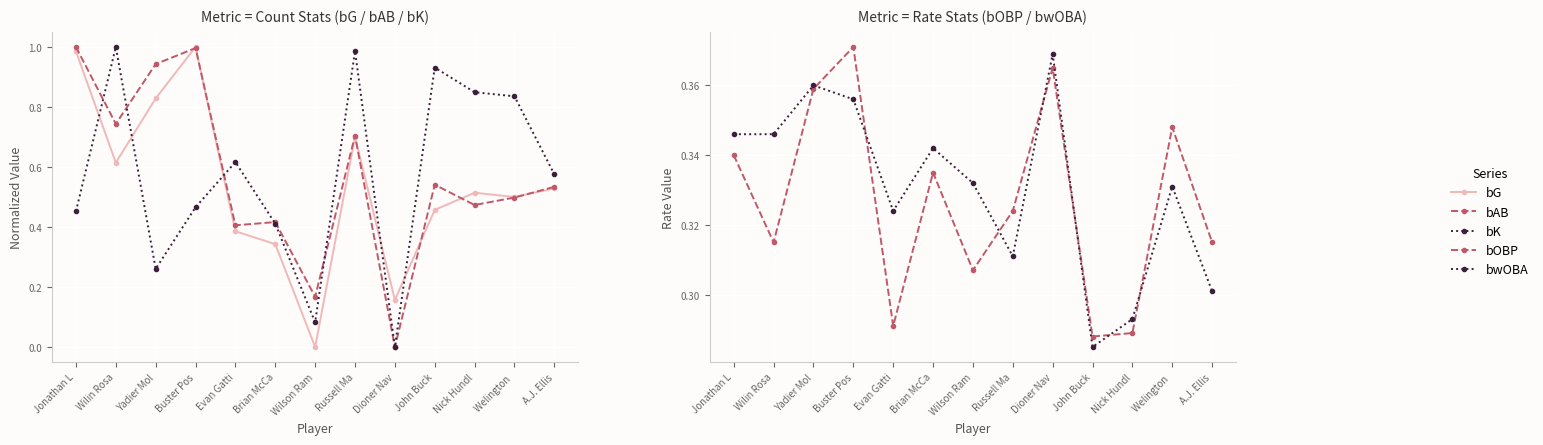

Is it true that bAB equals 0.4 at Evan Gatti?

True